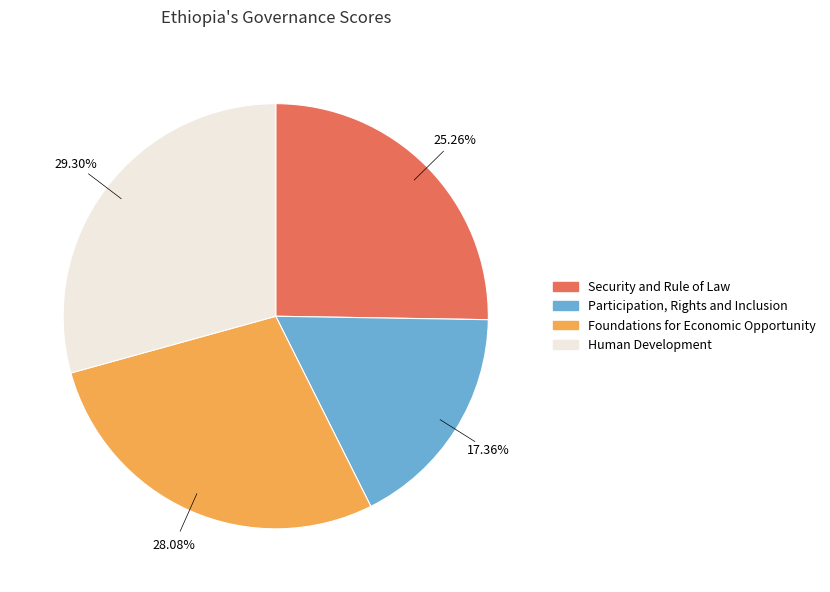

Which category has the smallest portion of the pie?

Participation, Rights and Inclusion